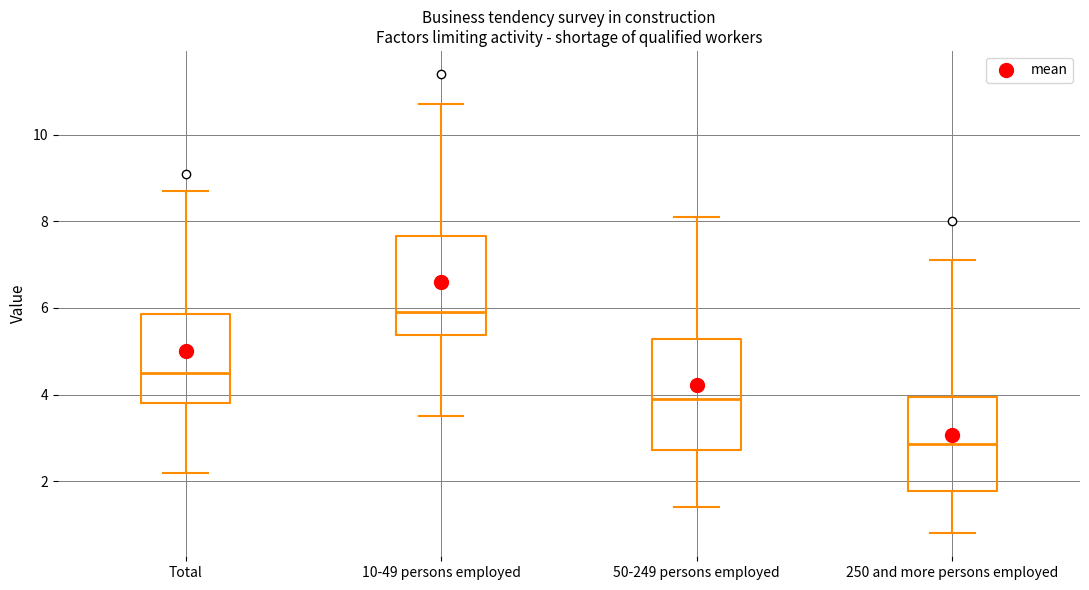

Which box has the lowest median line?

250 and more persons employed